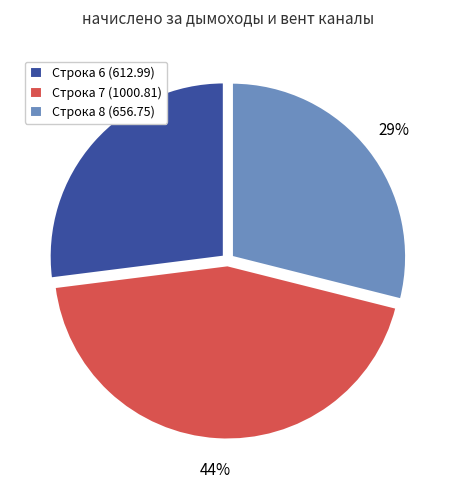

Does Строка 6 (612.99) represent more than half of the total?

No